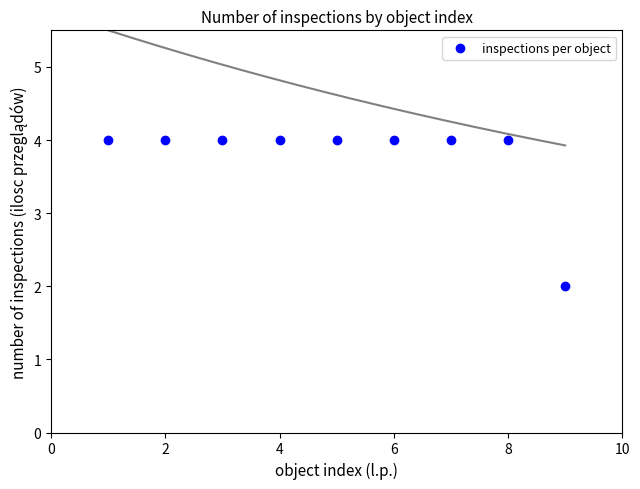

What is the average X value?

5